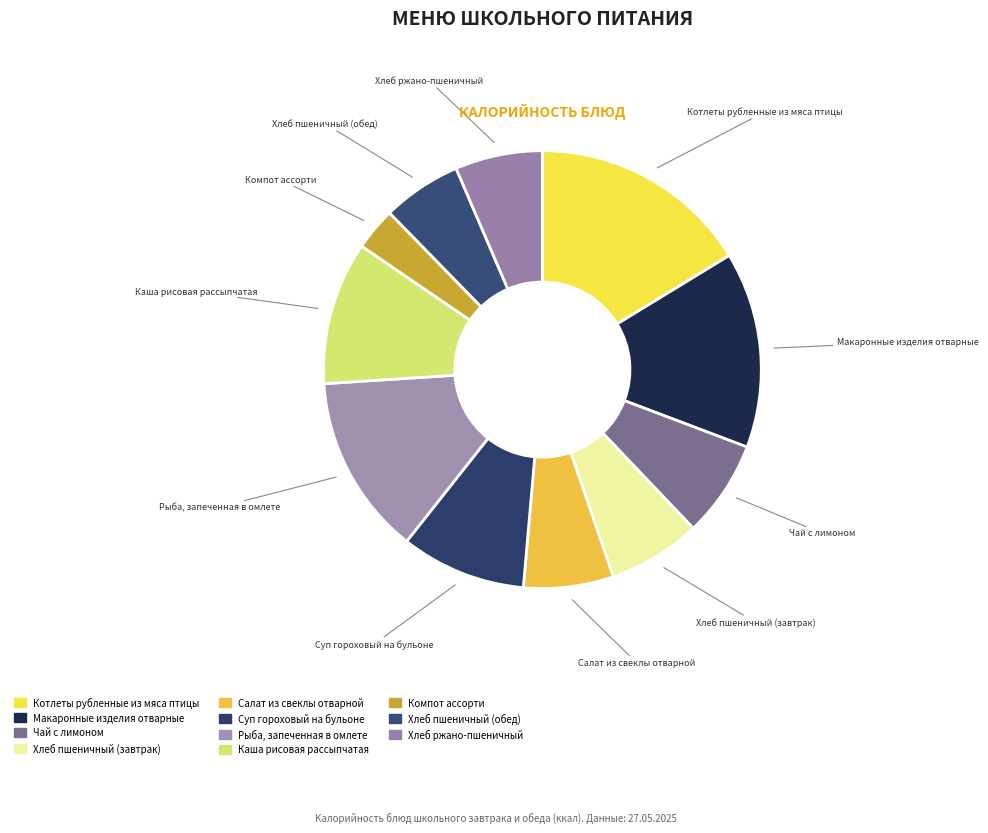

To the nearest percent, what portion does Хлеб пшеничный (завтрак) represent?

7%